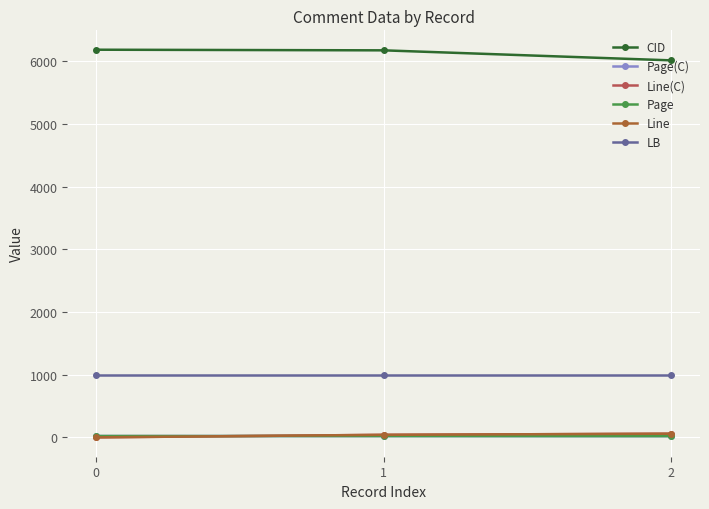

The value of Line(C) at 2 is 59. True or false?

True